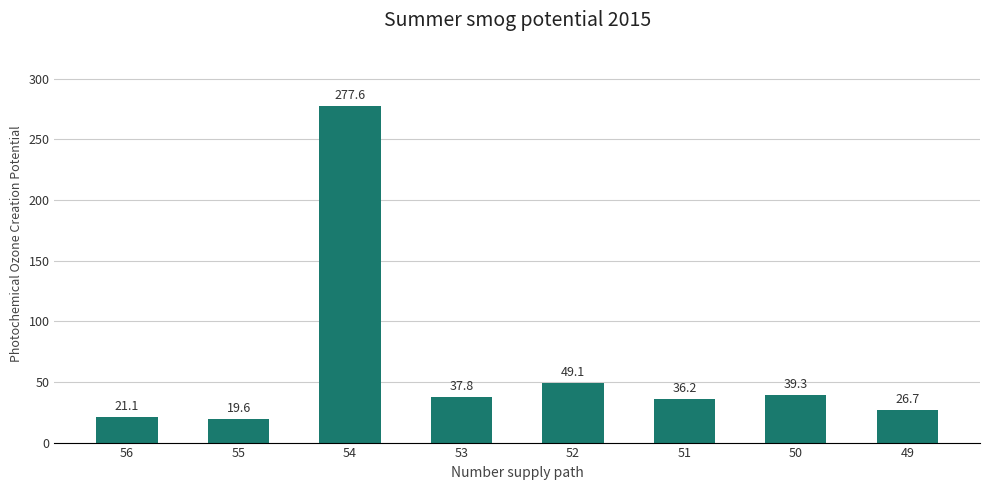

Where does the data first go above 37?

54